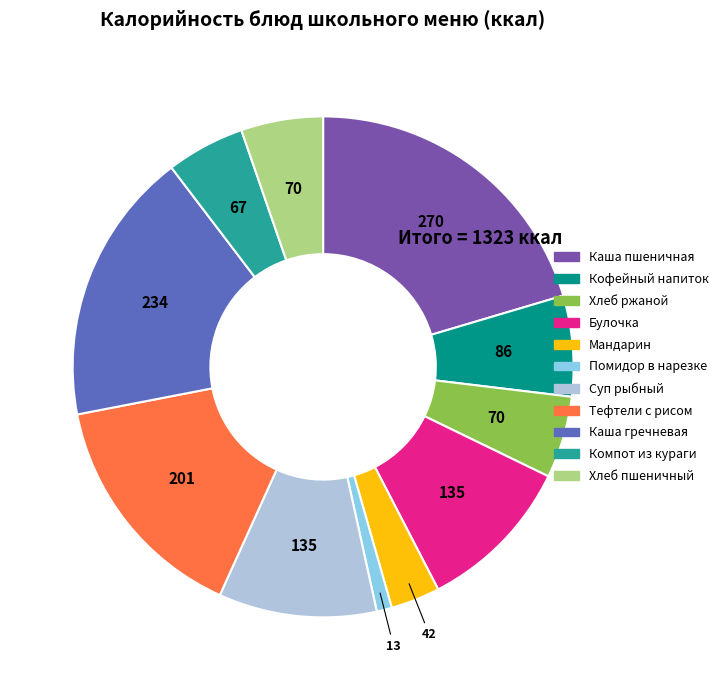

How many slices are in this pie chart?

11